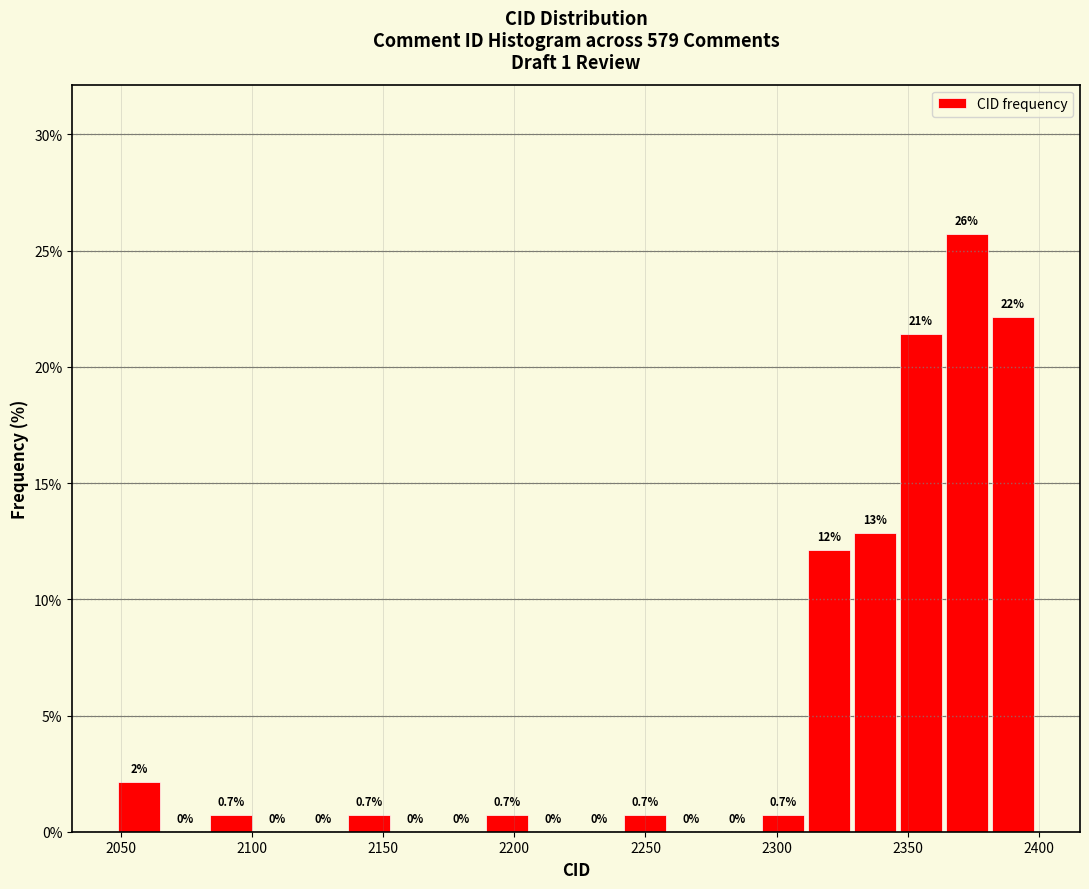

Read against the x-axis, roughly where is the centre of the tallest bar?

2375